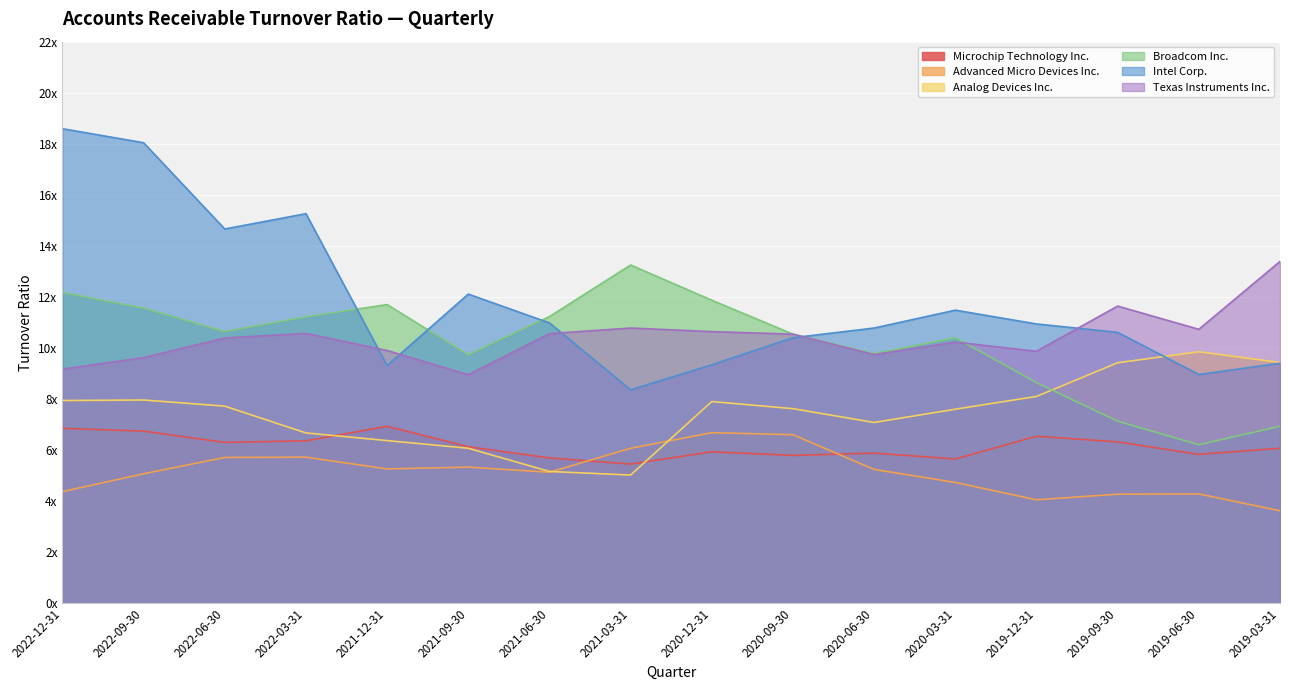

What is the minimum value for Texas Instruments Inc.?

8.9